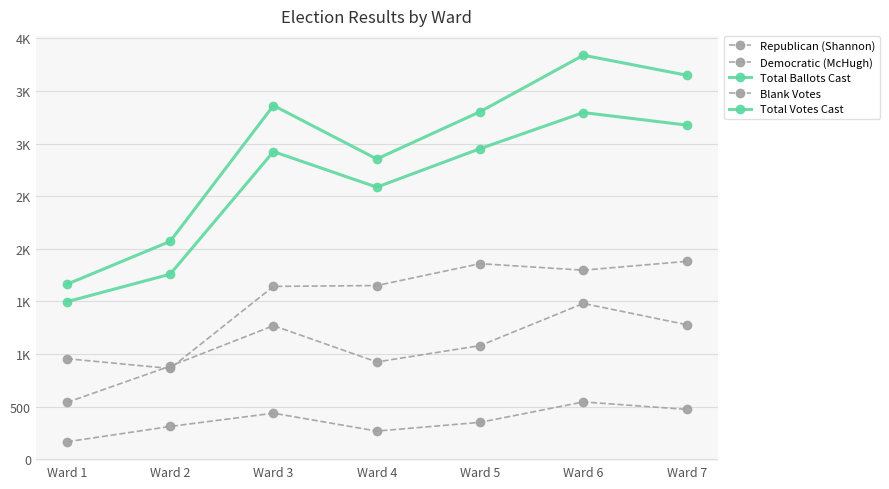

Does the chart have visible grid lines?

Yes